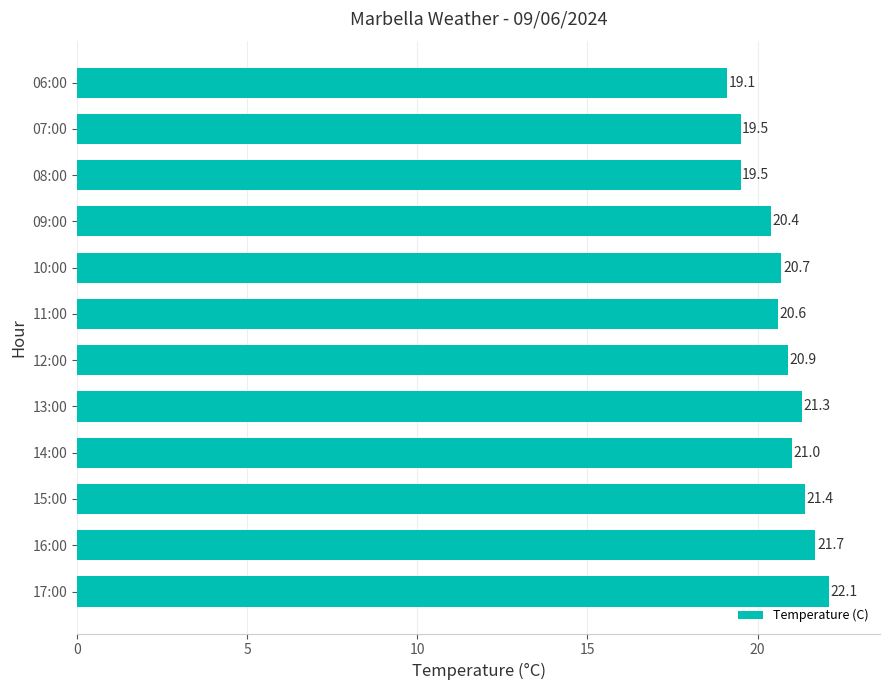

What is the change in value from 17:00 to 12:00?

-1.2